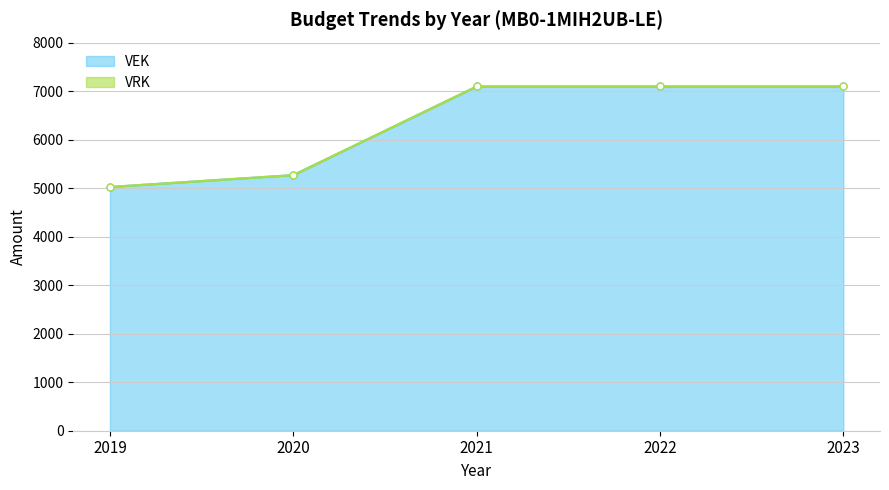

At which label does the data first exceed 7096?

2023